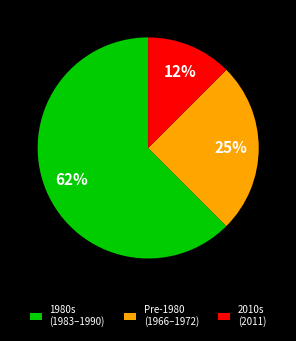

Do Pre-1980 (1966–1972) and 2010s (2011) together represent more than half of the pie?

No